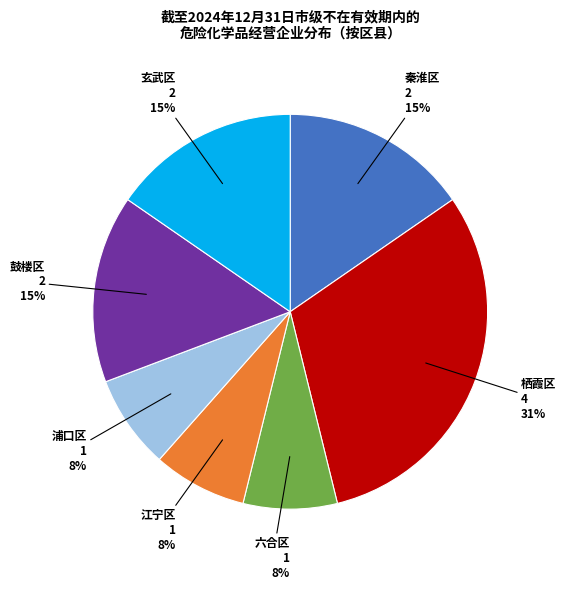

Which slice is the largest?

栖霞区